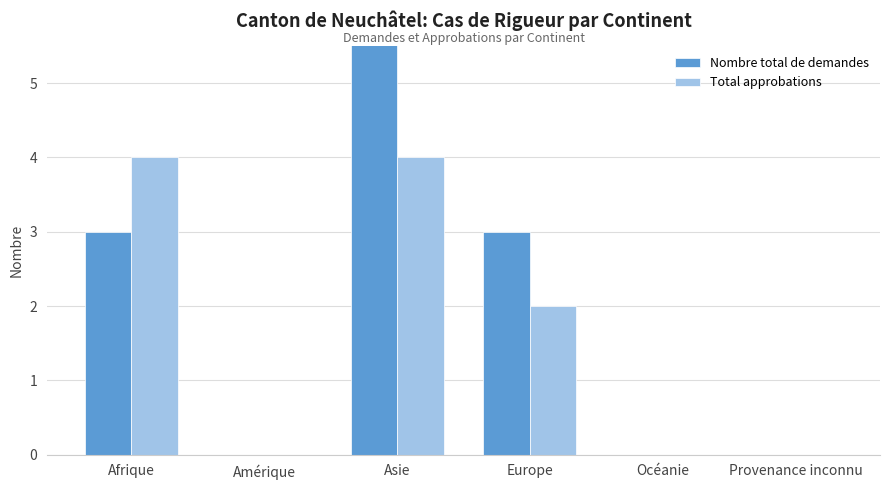

Count the Nombre total de demandes values in the range 0 to 3.

5